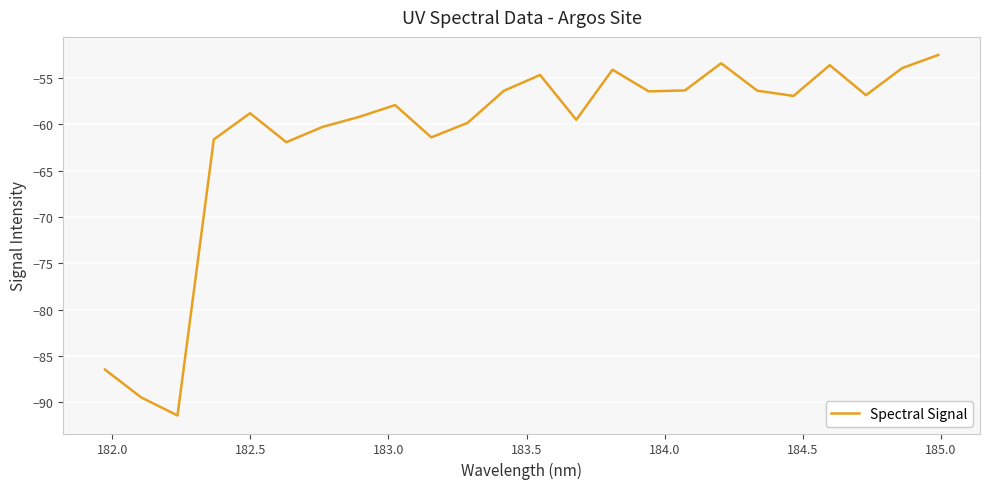

What is the maximum value shown in the chart?

-52.5